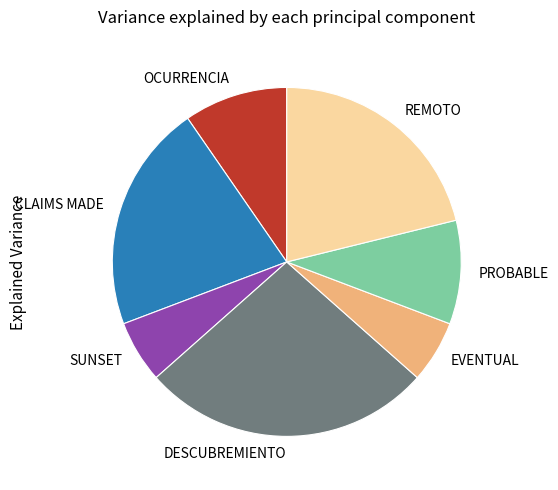

Count the number of slices in the pie.

7